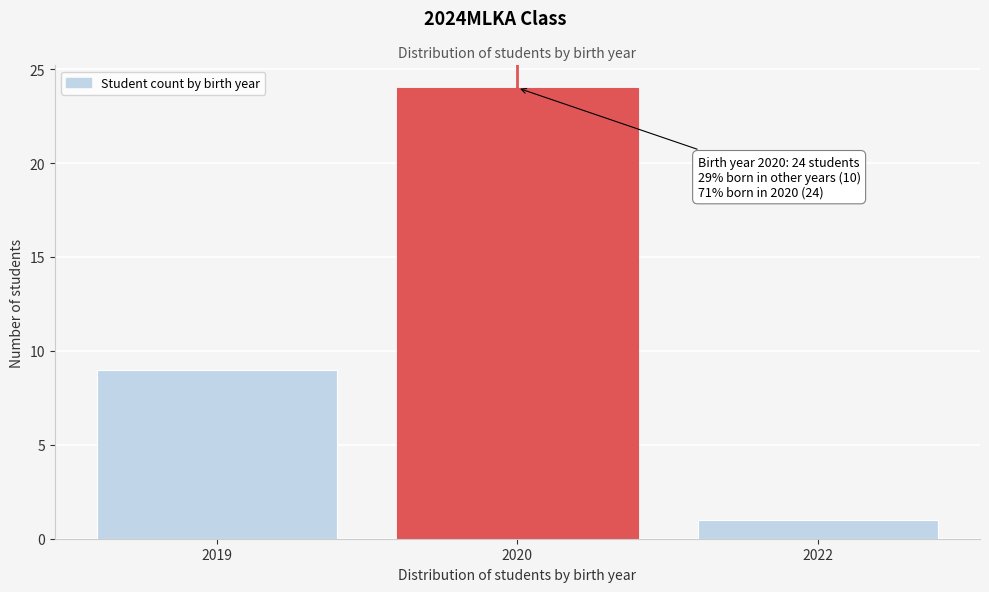

Reading right to left, list all the values displayed in this chart.

2022=1	2020=24	2019=9